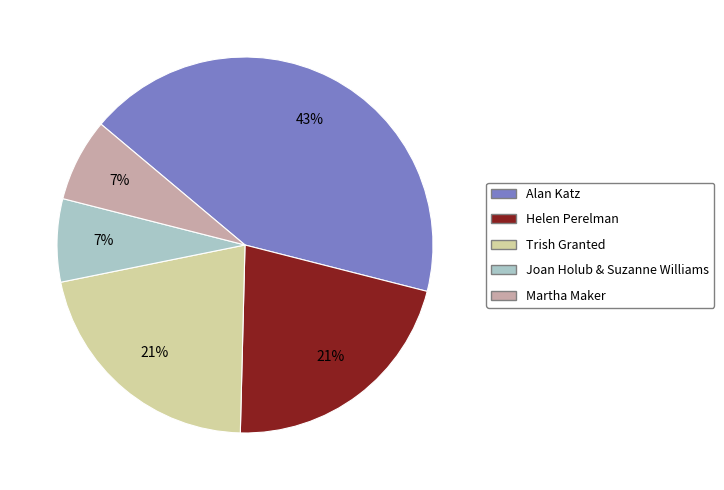

Is the sum of Martha Maker and Joan Holub & Suzanne Williams greater than half?

No